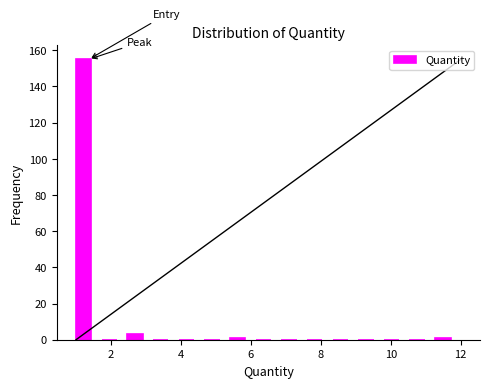

Around what value on the x-axis is the tallest bar? Give the approximate position of its centre, as read against the axis.

1.2